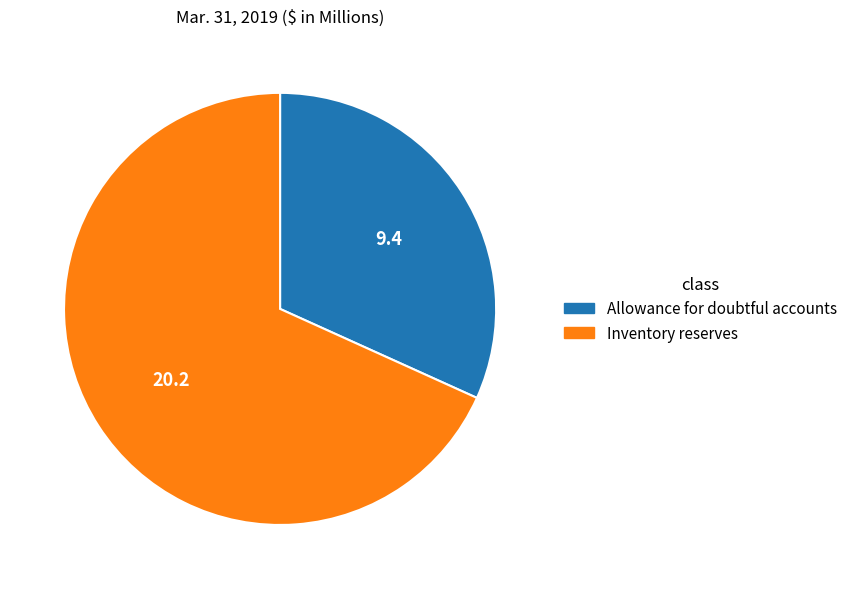

What is the ratio of the value at Allowance for doubtful accounts to the value at Inventory reserves?

0.5